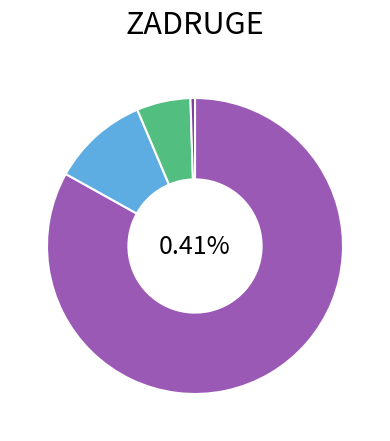

What percentage do Majhne and Srednje together represent?

16.4%